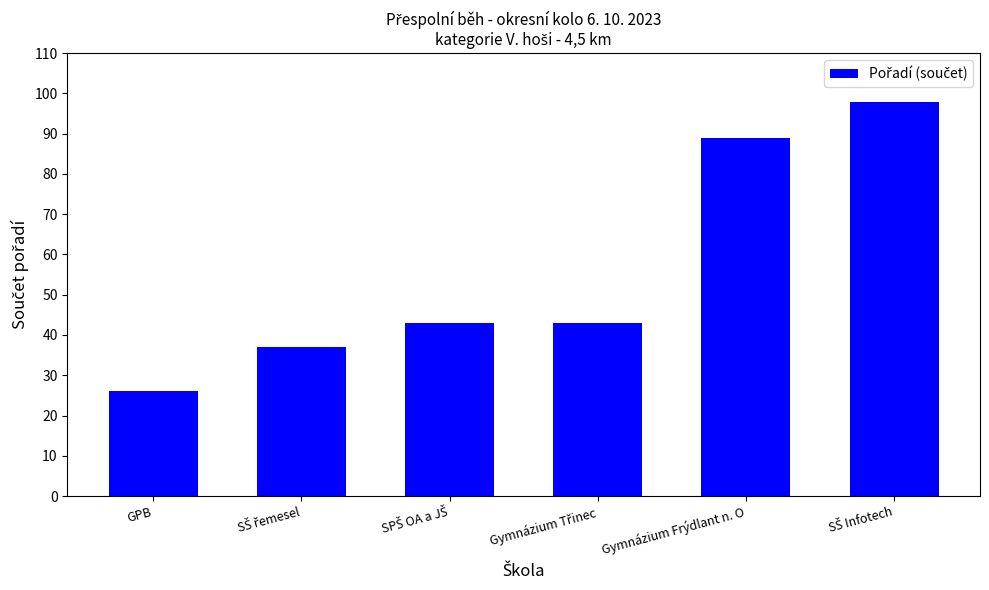

What is the approximate value at GPB?

26